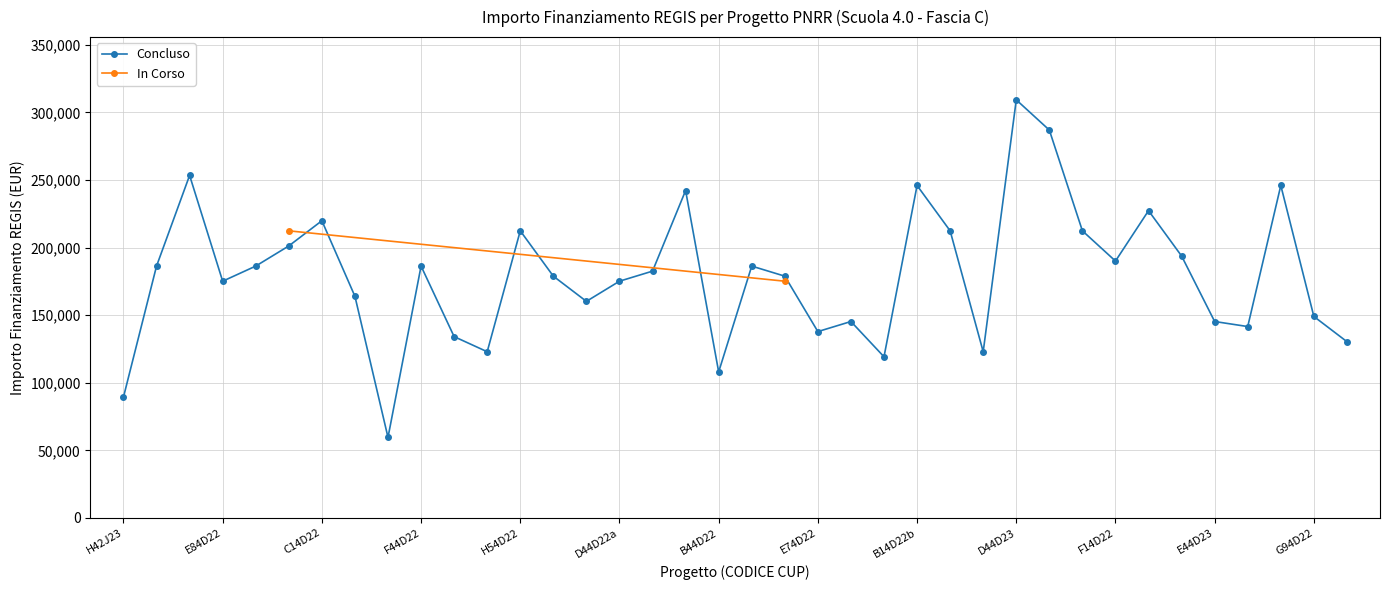

How many interior local peaks does the Concluso series have?

11